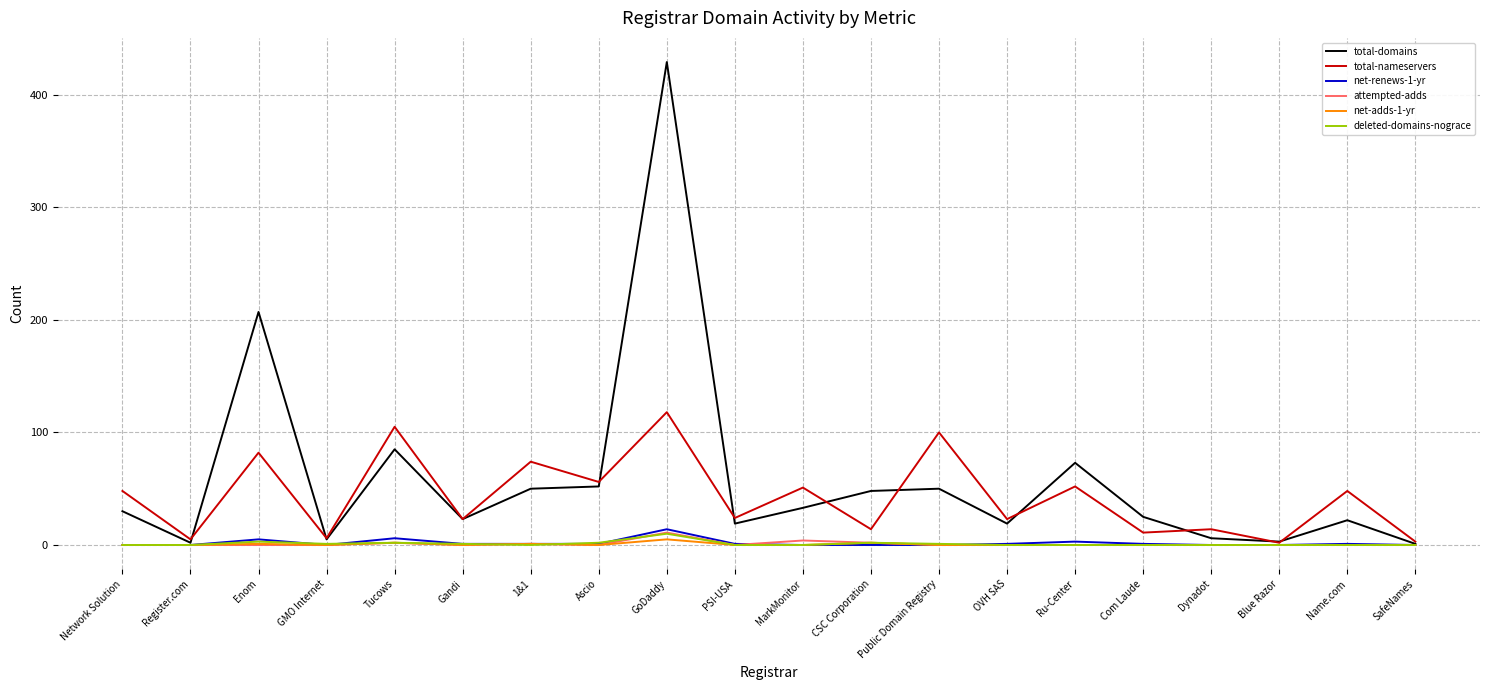

Is it true that total-nameservers equals 48 at Name.com?

True